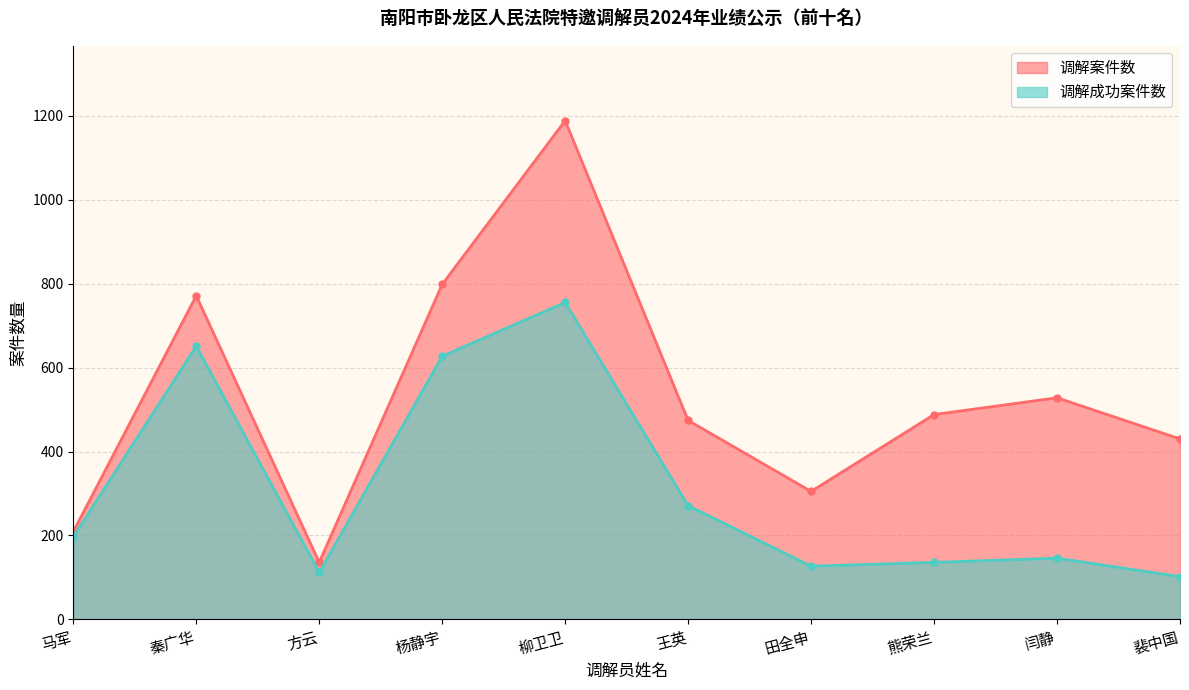

Which category has the lowest value in the 调解案件数 series?

方云